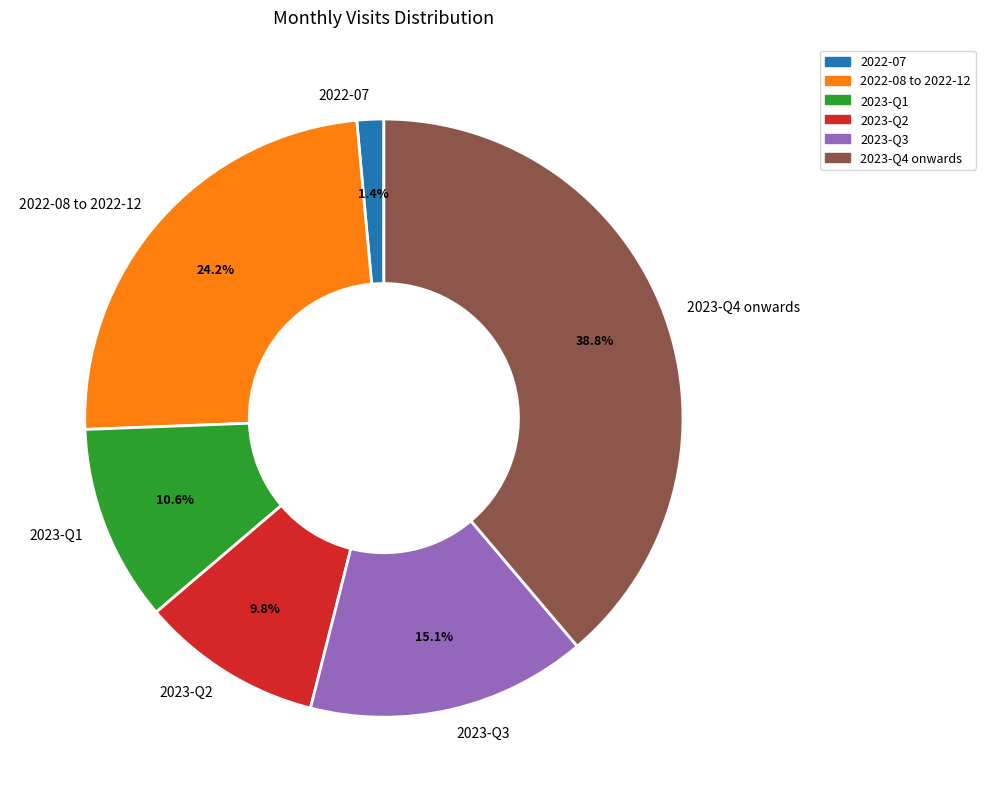

Which slice is the smallest?

2022-07